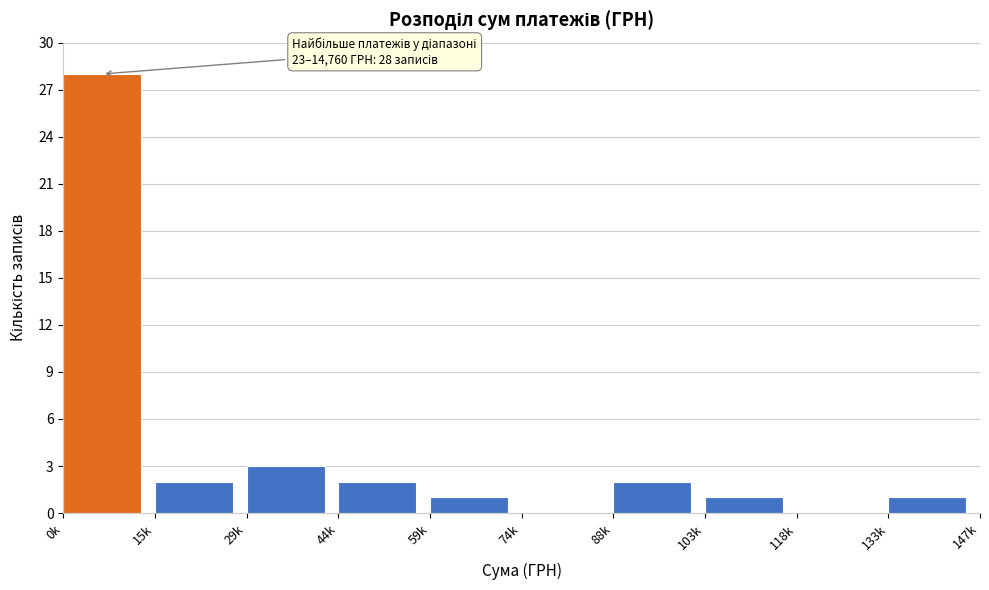

Reading left to right, extract all data points from this chart.

0k=28	15k=2	29k=3	44k=2	59k=1	74k=0	88k=2	103k=1	118k=0	133k=1